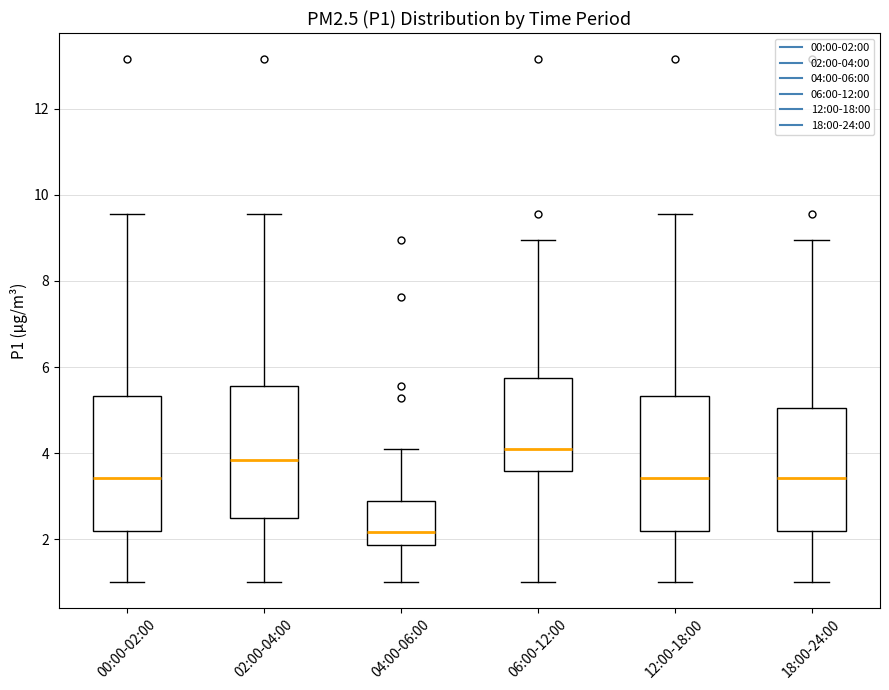

Reading left to right, read every box against the y-axis: the position of its median line, the range the box covers, and the ends of its whiskers. The values are not printed on the chart, so give them approximately, as read against the axis.

00:00-02:00: median 3.4, box 2.2 to 5.4, whiskers 1.0 to 9.6
02:00-04:00: median 3.8, box 2.4 to 5.6, whiskers 1.0 to 9.6
04:00-06:00: median 2.2, box 1.8 to 2.8, whiskers 1.0 to 4.2
06:00-12:00: median 4.2, box 3.6 to 5.8, whiskers 1.0 to 9.0
12:00-18:00: median 3.4, box 2.2 to 5.4, whiskers 1.0 to 9.6
18:00-24:00: median 3.4, box 2.2 to 5.0, whiskers 1.0 to 9.0